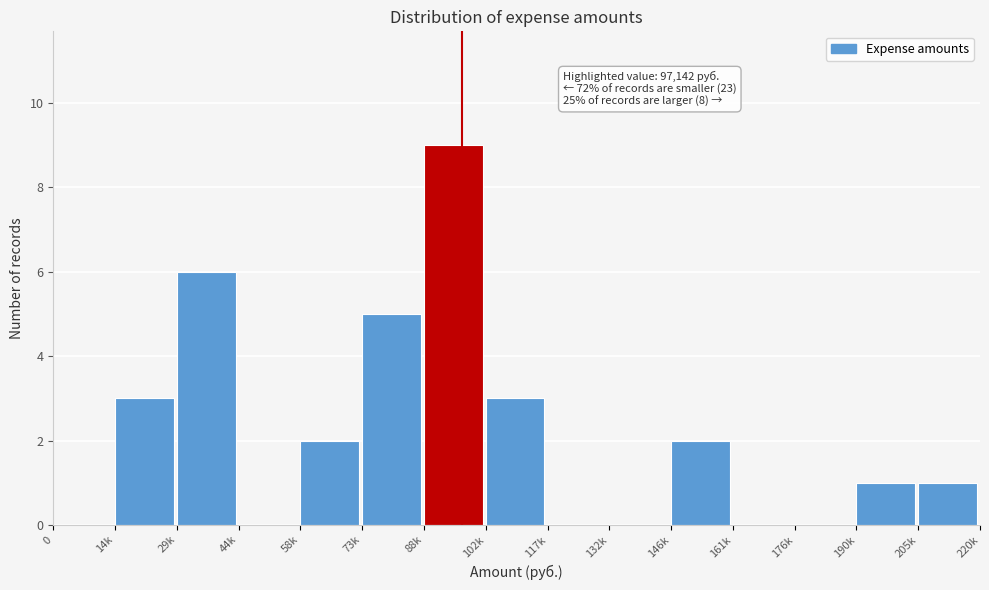

Reading left to right, extract all data points from this chart.

0=0	14k=3	29k=6	44k=0	58k=2	73k=5	88k=9	102k=3	117k=0	132k=0	146k=2	161k=0	176k=0	190k=1	205k=1